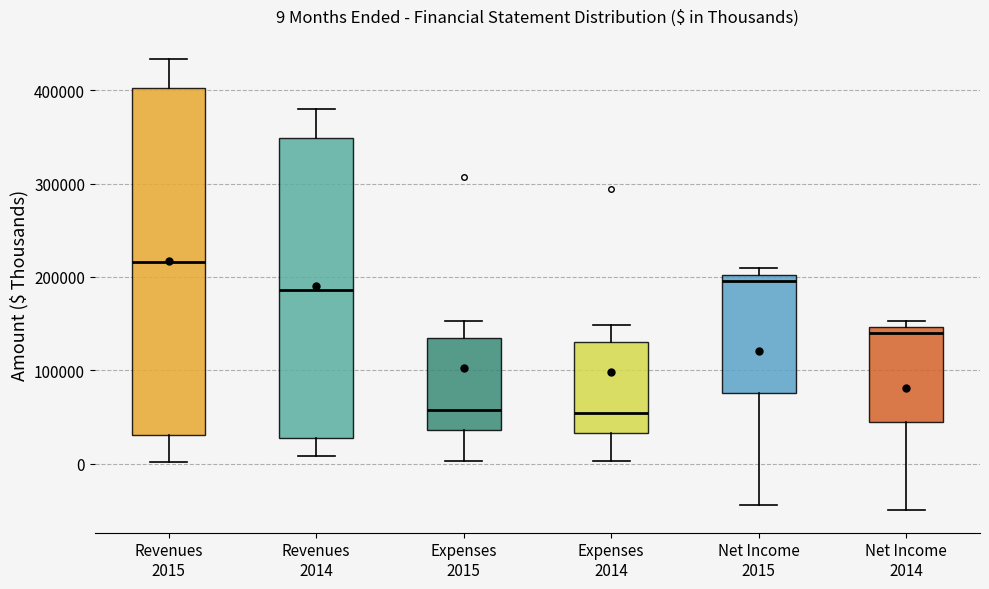

Which box has the highest median line?

Revenues 2015